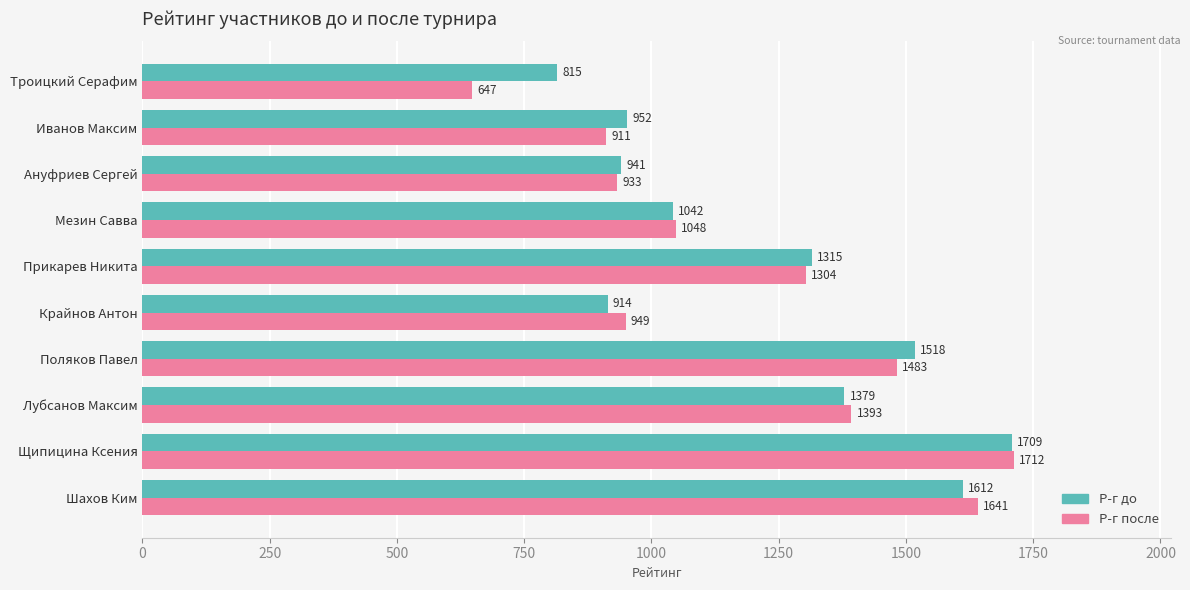

At which label does Р-г после reach its minimum?

Троицкий Серафим